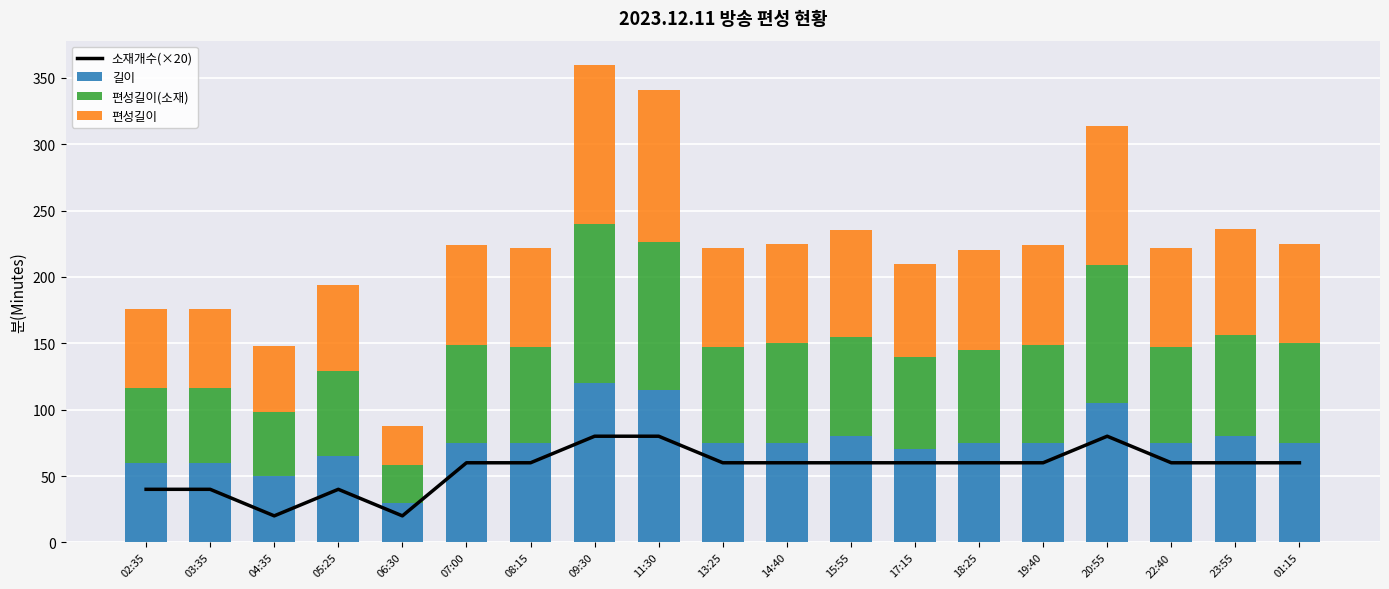

The value of 길이 at 17:15 is 95. True or false?

False